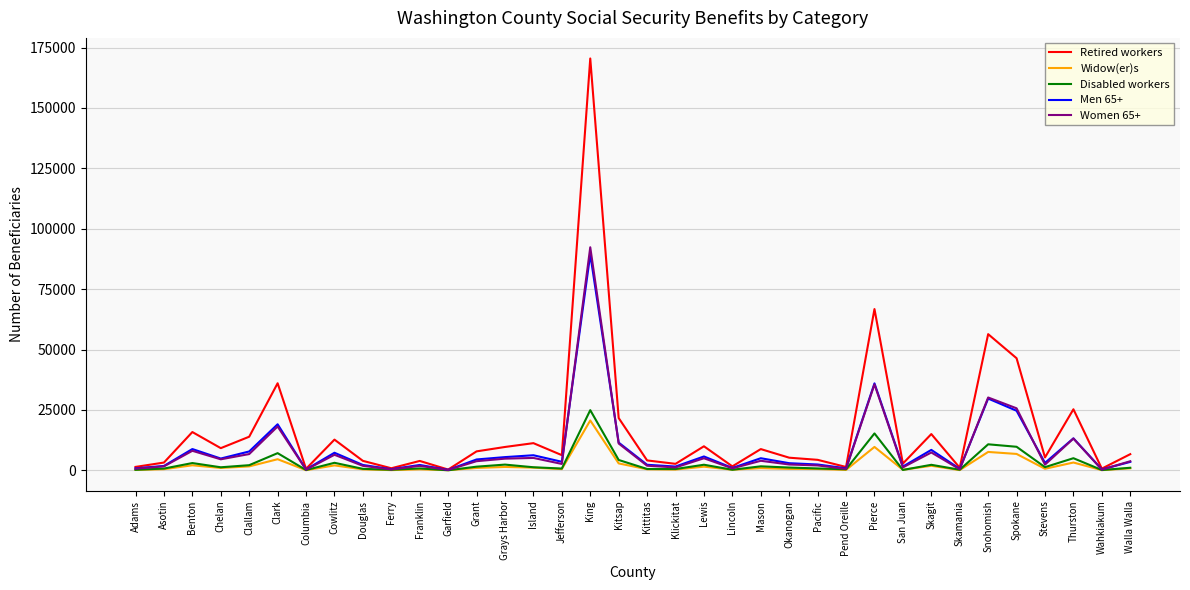

How many lines are shown in the chart?

5